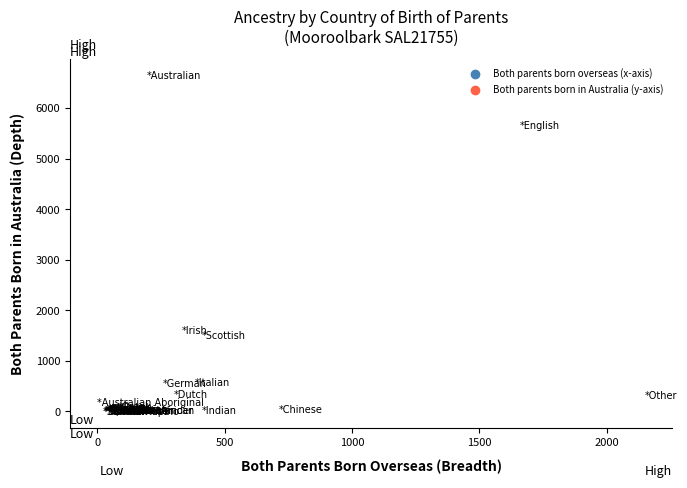

What Y value in the scatter plot is closest to 3320?

1601